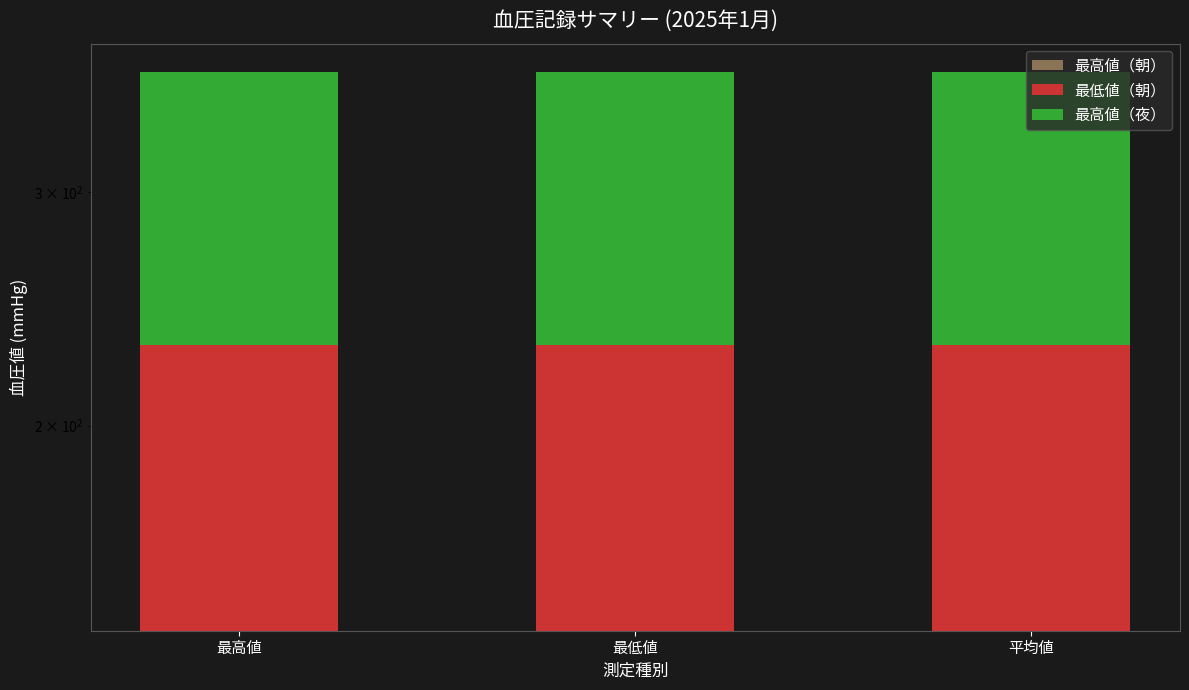

Reading right to left, extract all data points from this chart.

最高値（朝）: 140	140	140
最低値（朝）: 90	90	90
最高値（夜）: 140	140	140